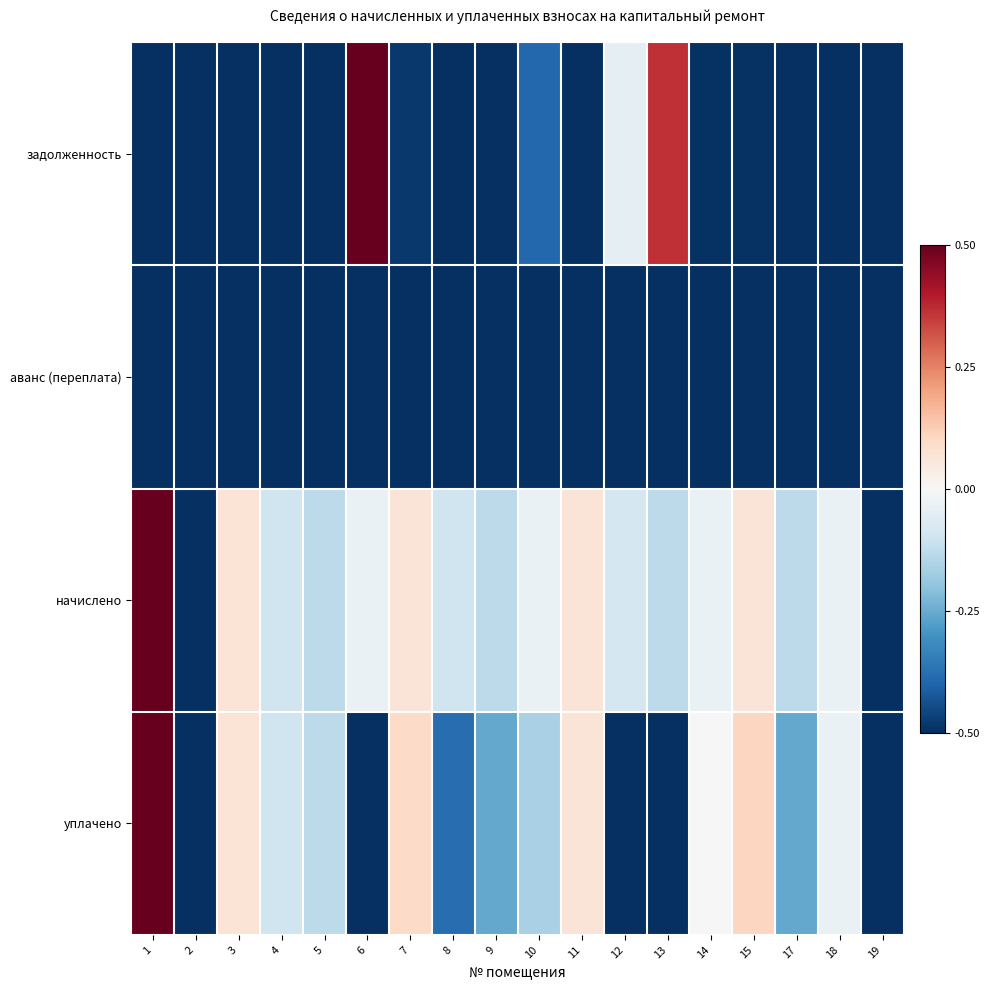

At 2, list the series in order from smallest to largest.

задолженность, аванс (переплата), начислено, уплачено